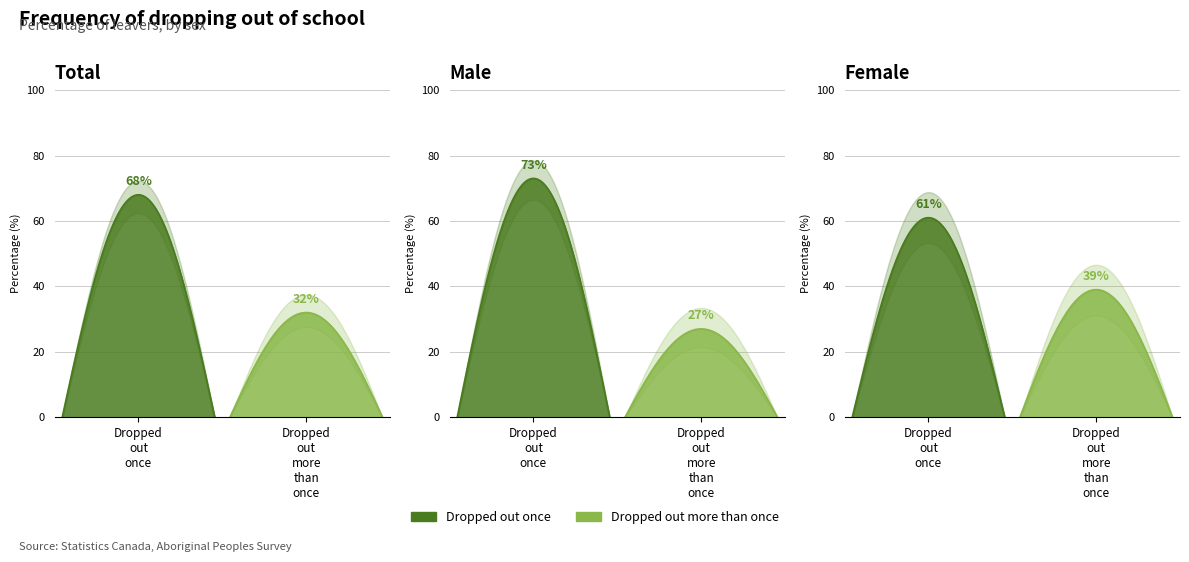

What is the sum of all Dropped out once values?

202